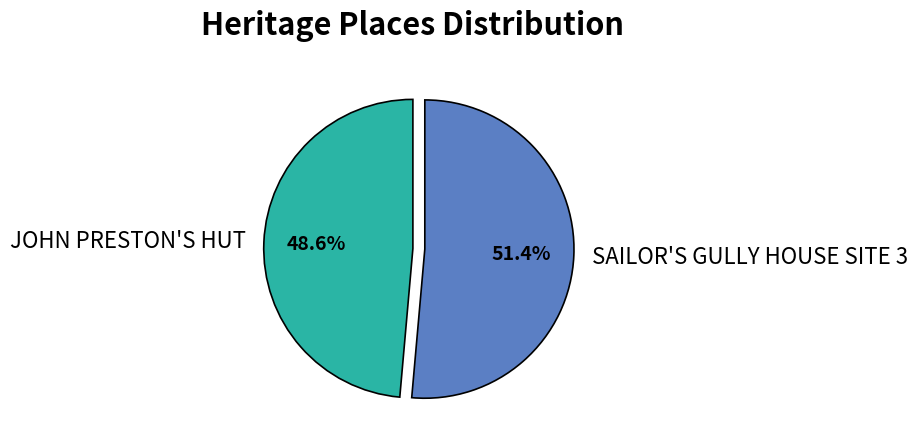

Which slice is the smallest?

JOHN PRESTON'S HUT